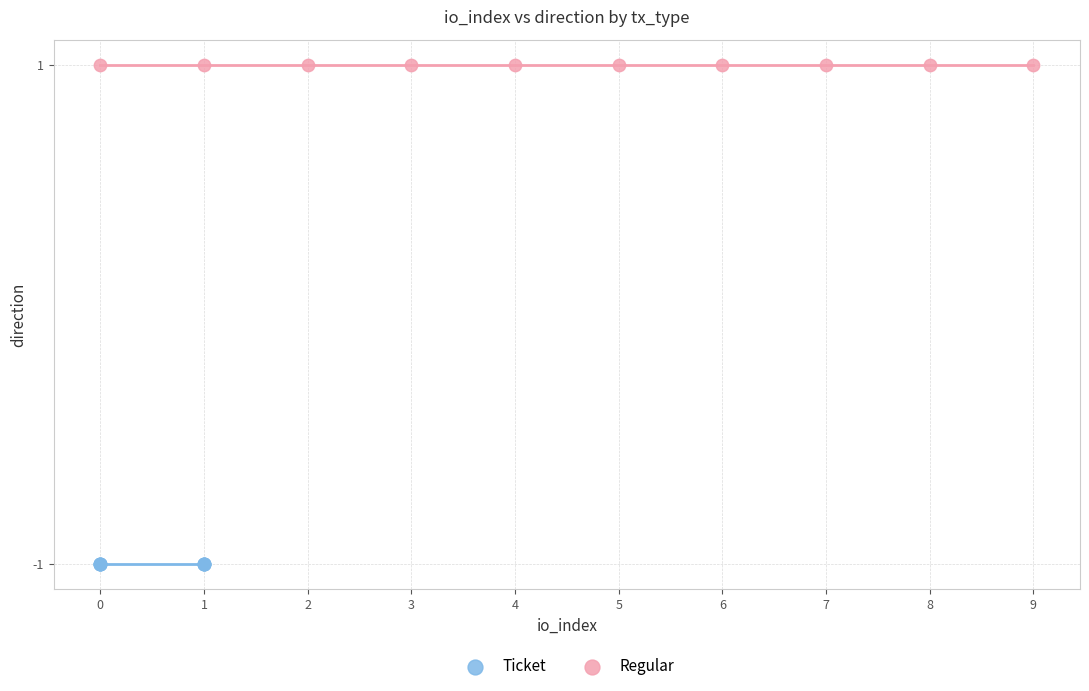

Which series contains the lowest Y value?

Ticket